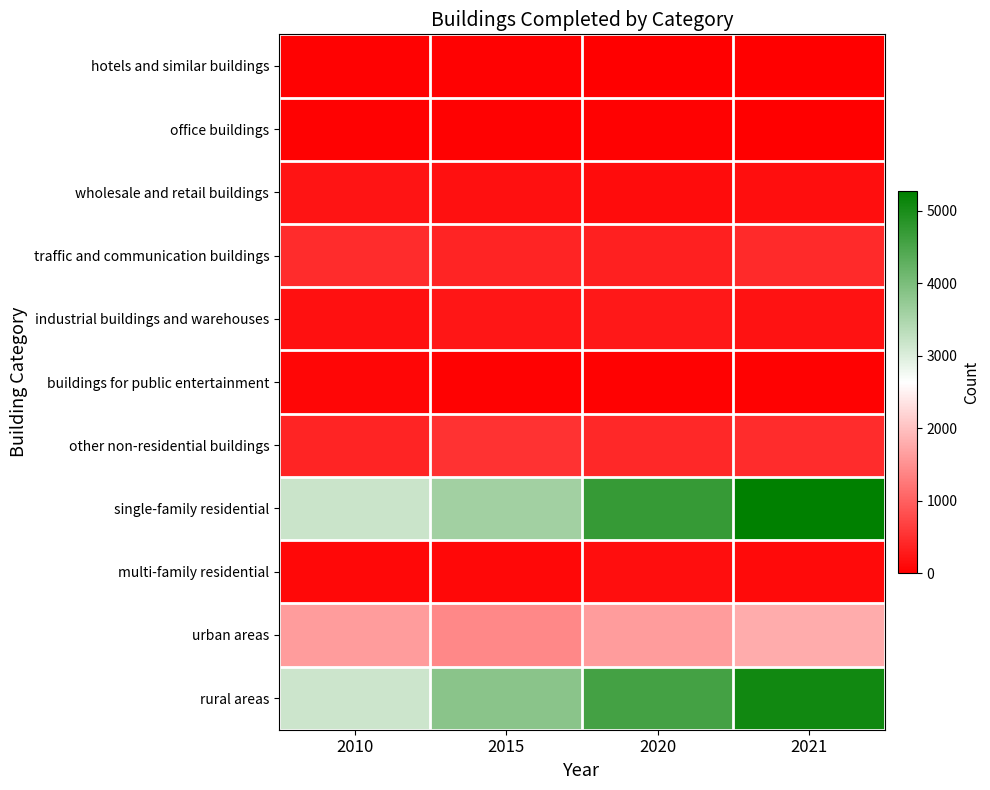

Reading left to right, extract all data points from this chart.

hotels and similar buildings: 2010=22	2015=32	2020=8	2021=19
office buildings: 2010=25	2015=26	2020=32	2021=18
wholesale and retail buildings: 2010=210	2015=172	2020=141	2021=160
traffic and communication buildings: 2010=466	2015=383	2020=332	2021=444
industrial buildings and warehouses: 2010=181	2015=233	2020=252	2021=193
buildings for public entertainment: 2010=82	2015=39	2020=27	2021=34
other non-residential buildings: 2010=376	2015=516	2020=420	2021=457
single-family residential: 2010=3192	2015=3596	2020=4699	2021=5274
multi-family residential: 2010=89	2015=84	2020=154	2021=120
urban areas: 2010=1612	2015=1410	2020=1612	2021=1774
rural areas: 2010=3172	2015=3843	2020=4566	2021=5077